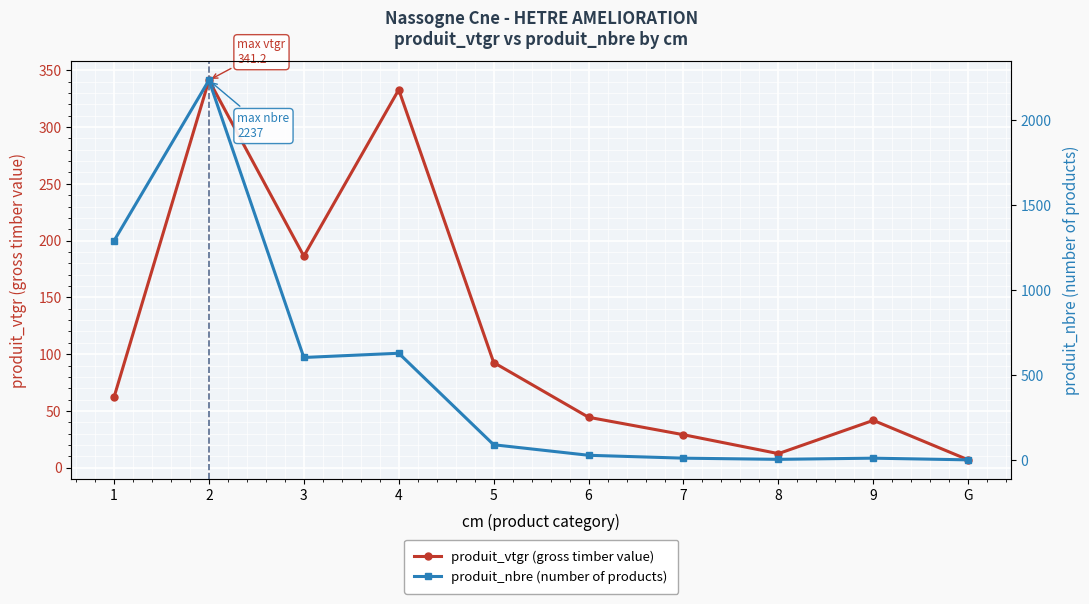

At which label is produit_vtgr (gross timber value) closest to 174?

3